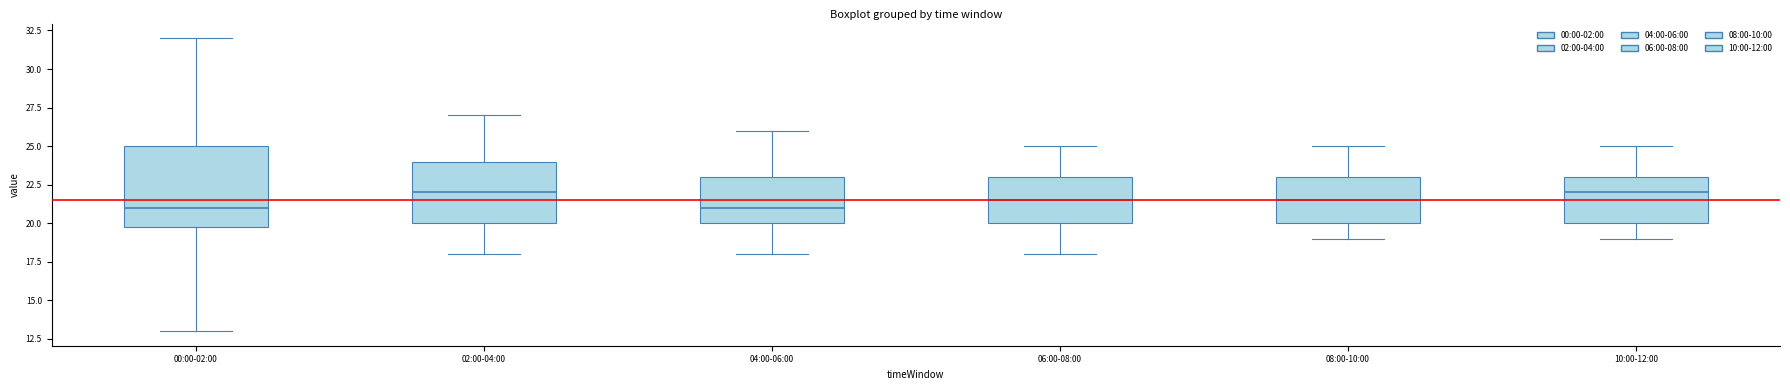

Reading left to right, transcribe this box plot: for each box, give where its median line is, the range the box spans, and where its two whiskers end, as read against the y-axis. The values are not printed on the chart, so give them approximately, as read against the axis.

00:00-02:00: median 21.0, box 20.0 to 25.0, whiskers 13.0 to 32.0
02:00-04:00: median 22.0, box 20.0 to 24.0, whiskers 18.0 to 27.0
04:00-06:00: median 21.0, box 20.0 to 23.0, whiskers 18.0 to 26.0
06:00-08:00: median 21.5, box 20.0 to 23.0, whiskers 18.0 to 25.0
08:00-10:00: median 21.5, box 20.0 to 23.0, whiskers 19.0 to 25.0
10:00-12:00: median 22.0, box 20.0 to 23.0, whiskers 19.0 to 25.0